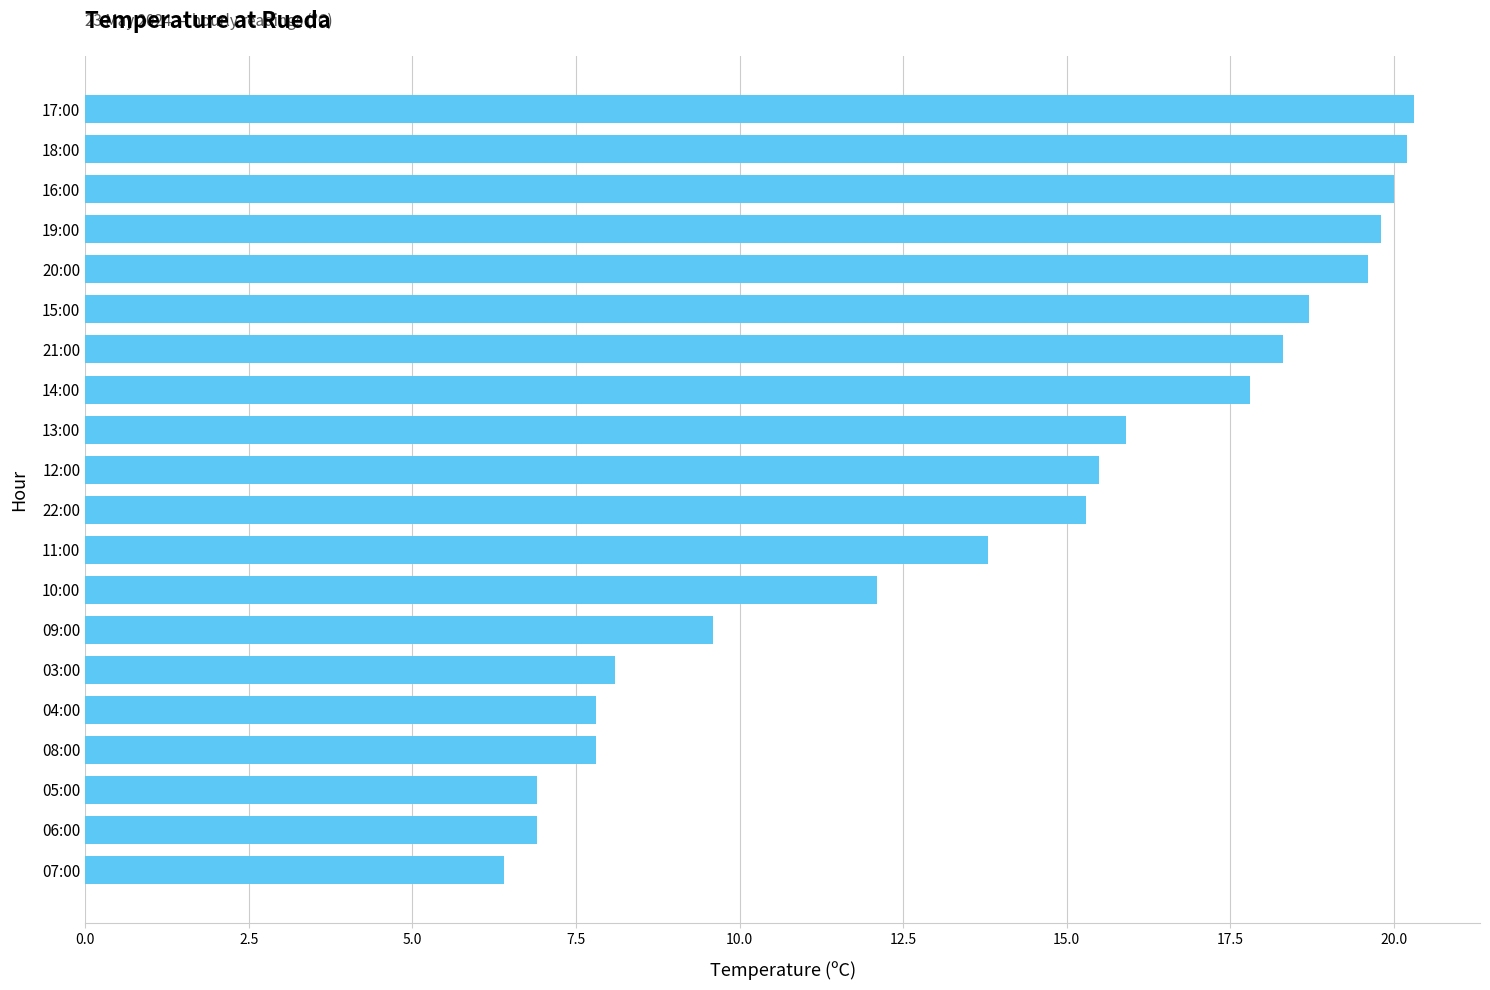

Which has a higher value, 07:00 or 06:00?

06:00